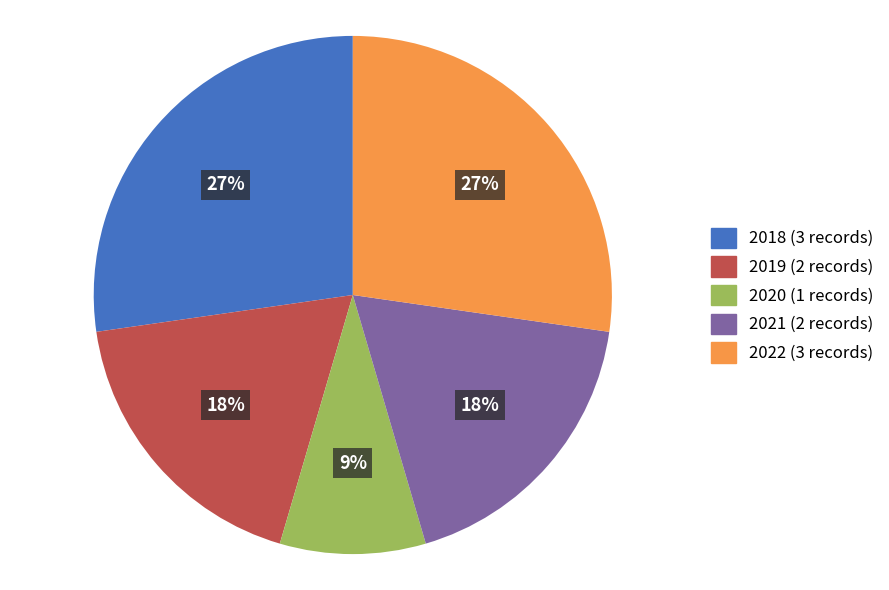

To the nearest percent, what portion does 2021 represent?

18%